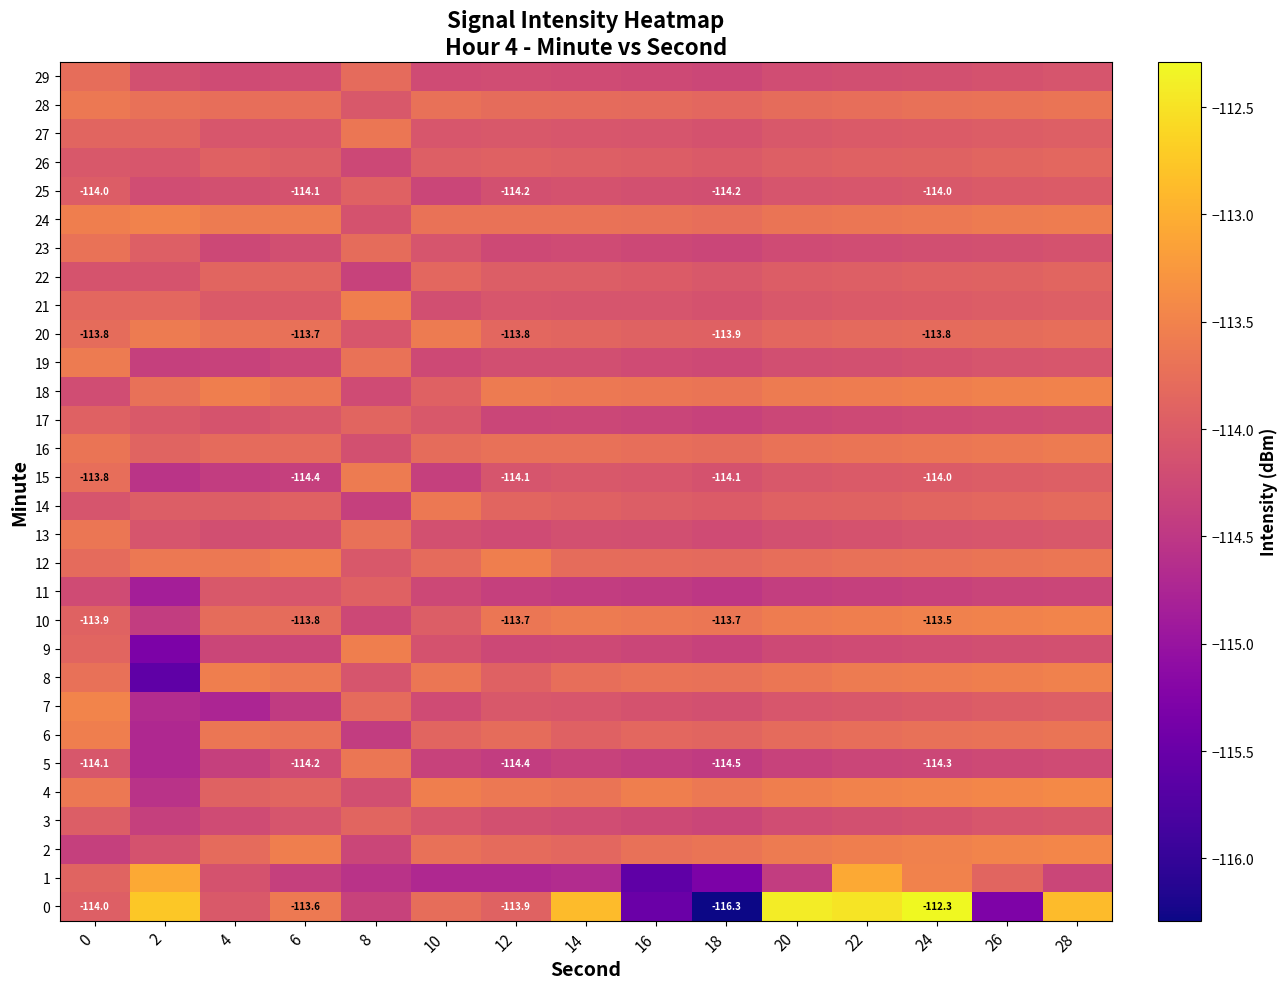

At which category is the sum across all series the highest?

28